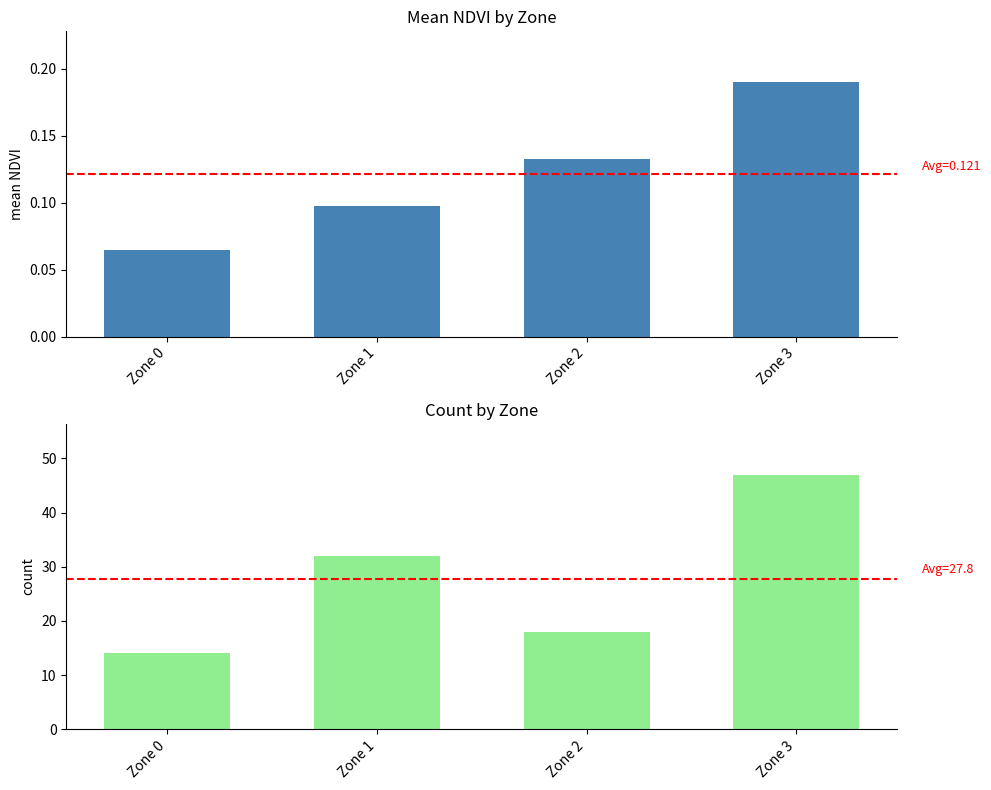

Which series has the largest range (max minus min)?

Count